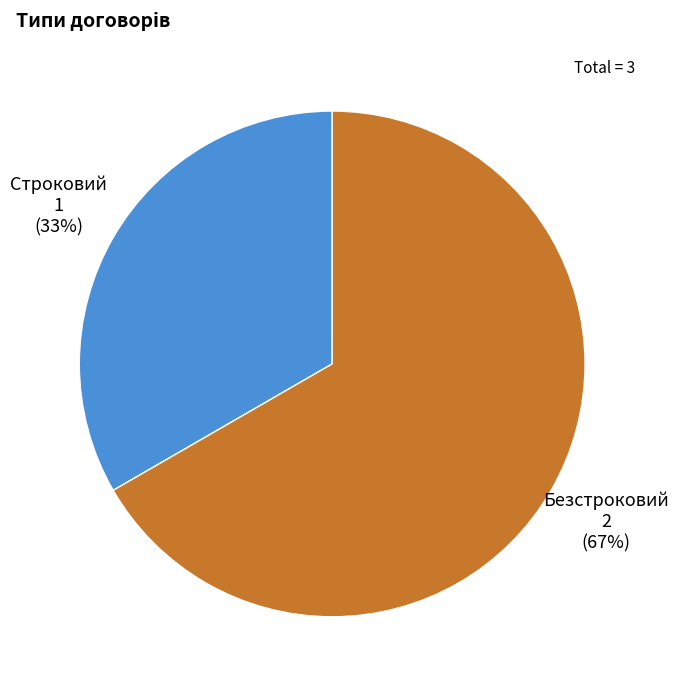

What is the smallest slice in the pie chart?

Строковий